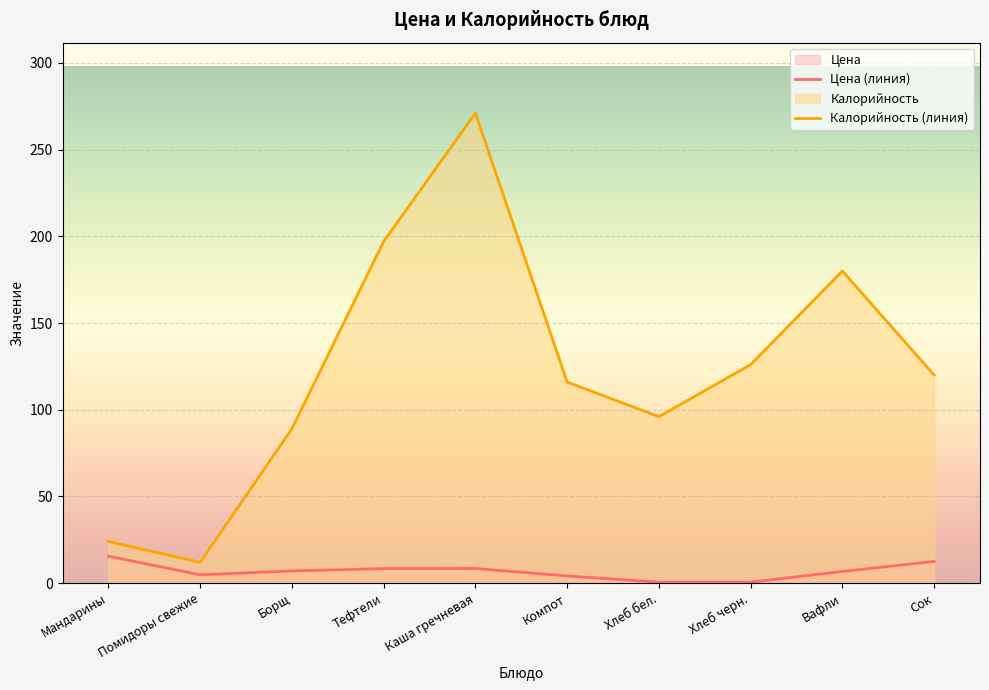

What is the difference between the highest and lowest values at Борщ?

82.0